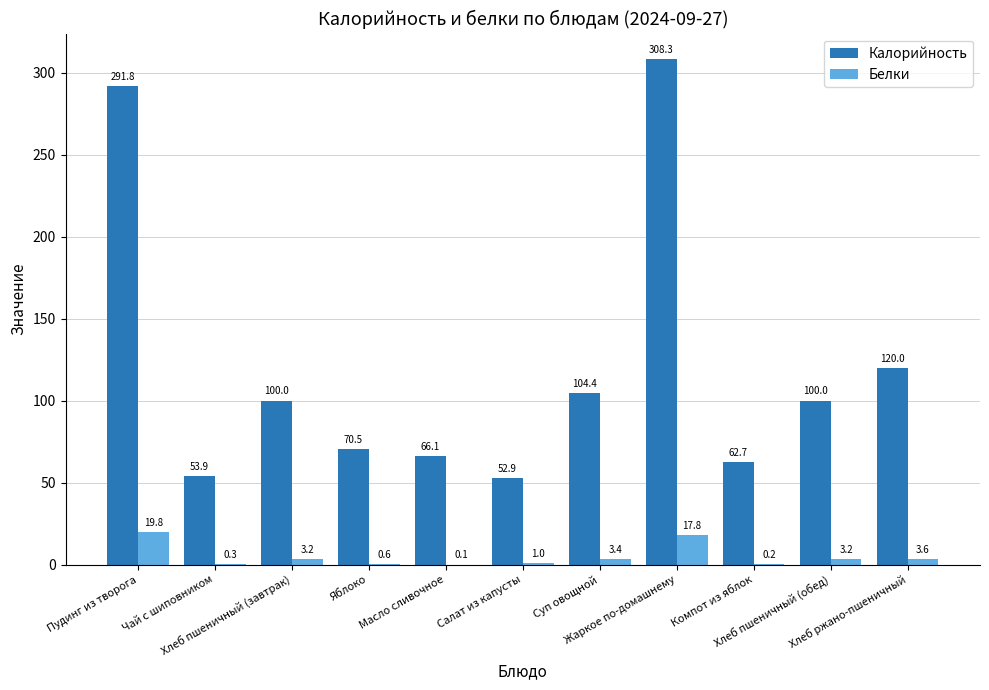

Which series has the largest total across all categories?

Калорийность